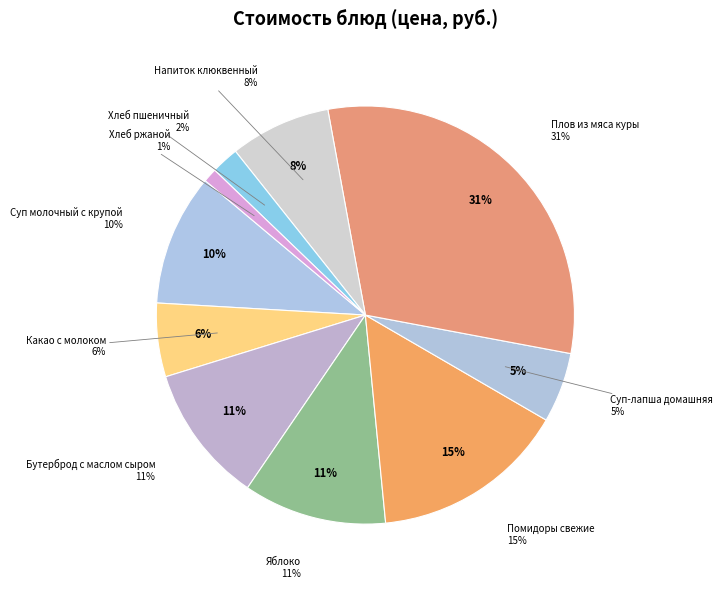

To the nearest percent, what is the difference between the Плов из мяса куры and Напиток клюквенный slice percentages?

23%